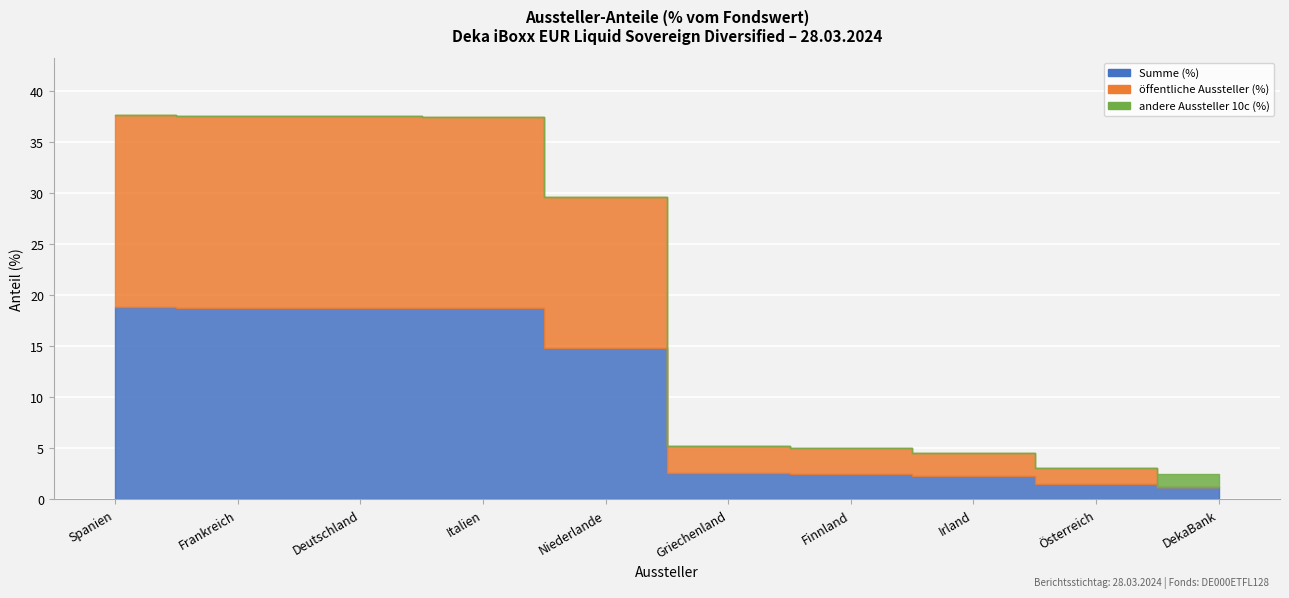

Rank the series by their maximum value, from highest to lowest.

Summe (%), öffentliche Aussteller (%), andere Aussteller 10c (%)